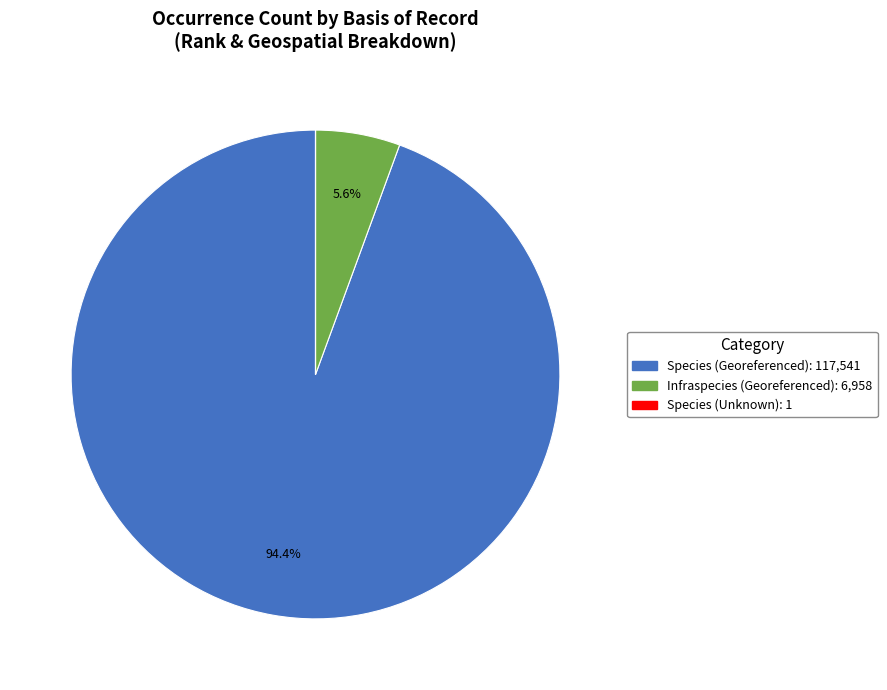

Is there any slice that represents more than half of the pie?

Yes